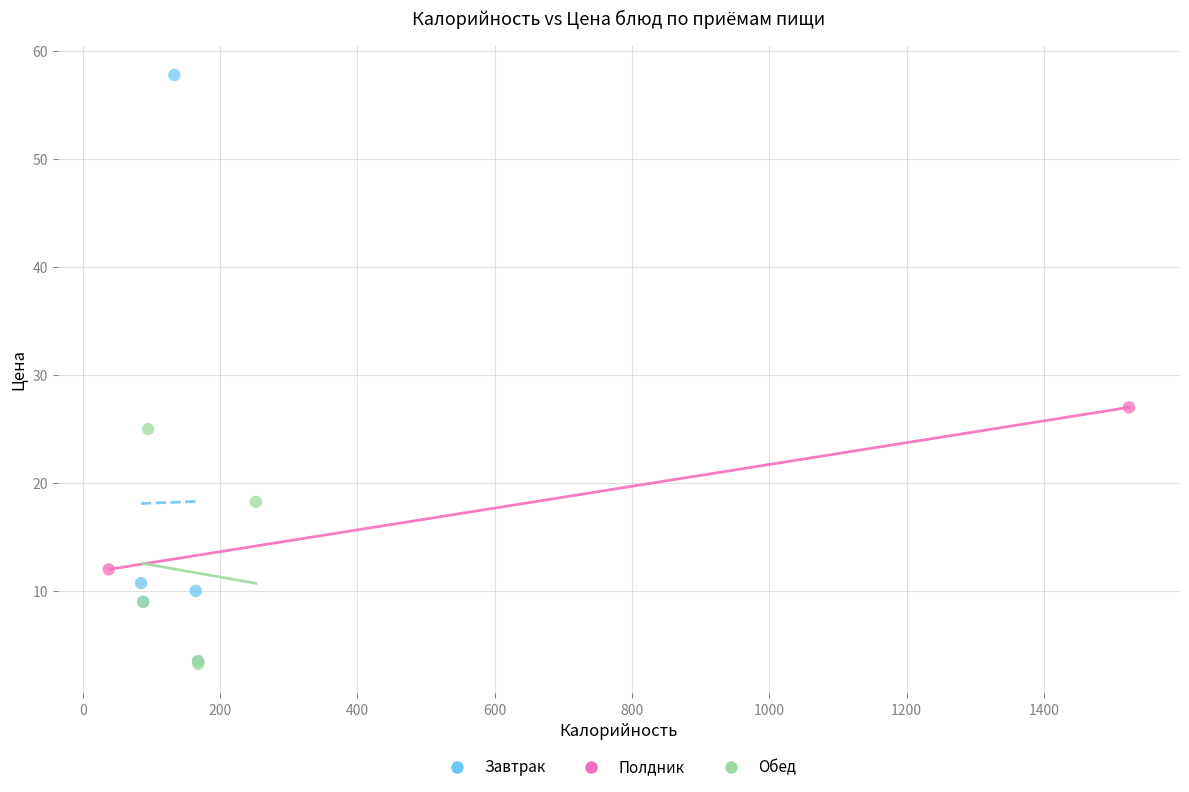

Which series has the widest spread of Y values?

Завтрак